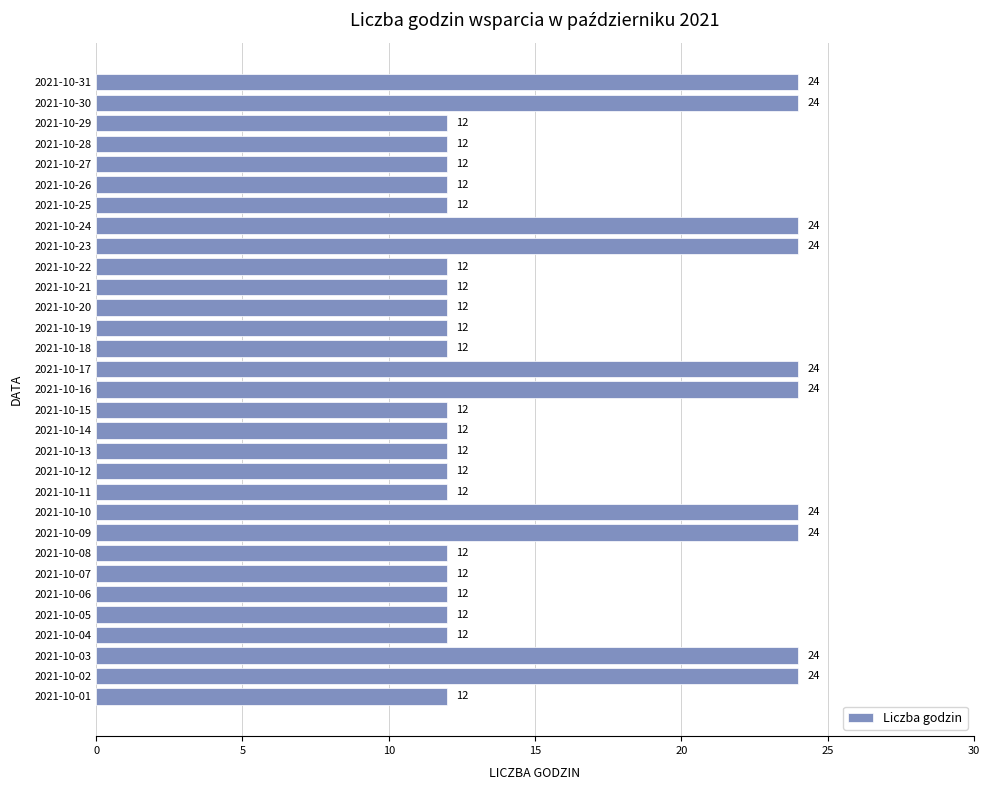

The value at 2021-10-29 is 18. True or false?

False